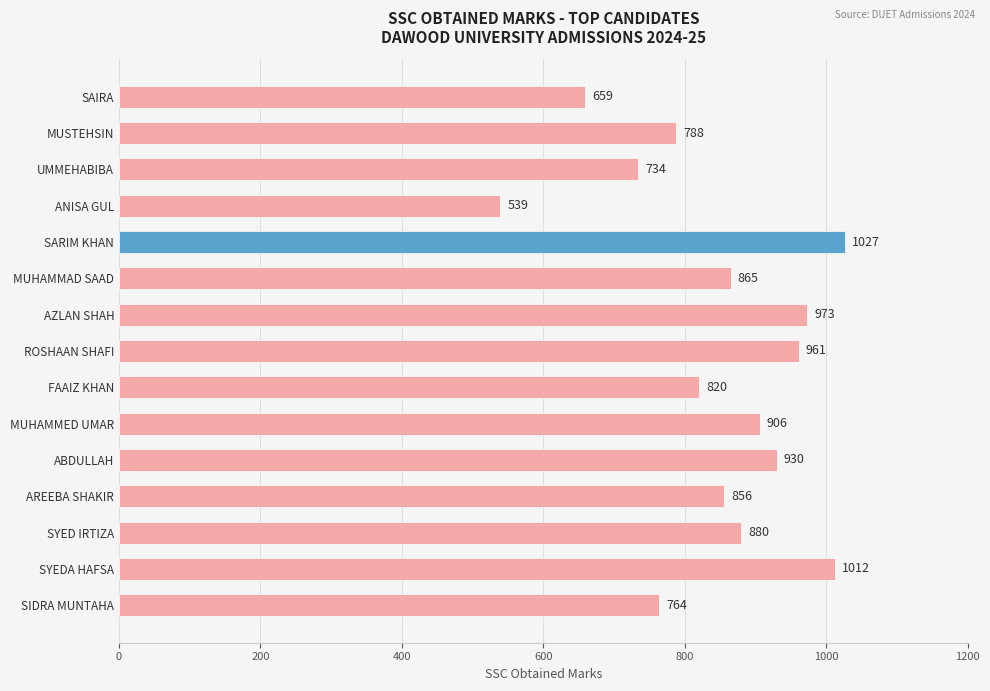

What is the difference between the maximum and minimum values?

488